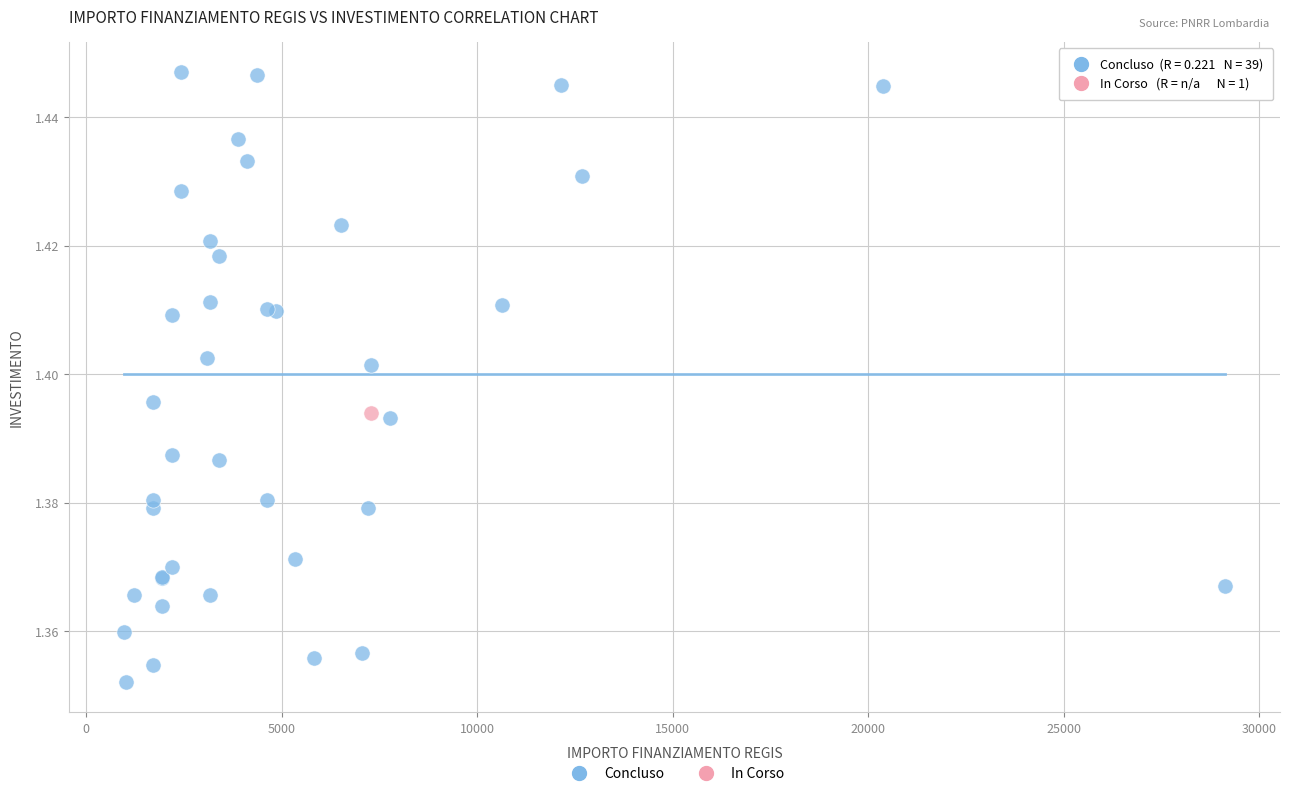

What are all the series names shown in the legend?

Concluso, In Corso